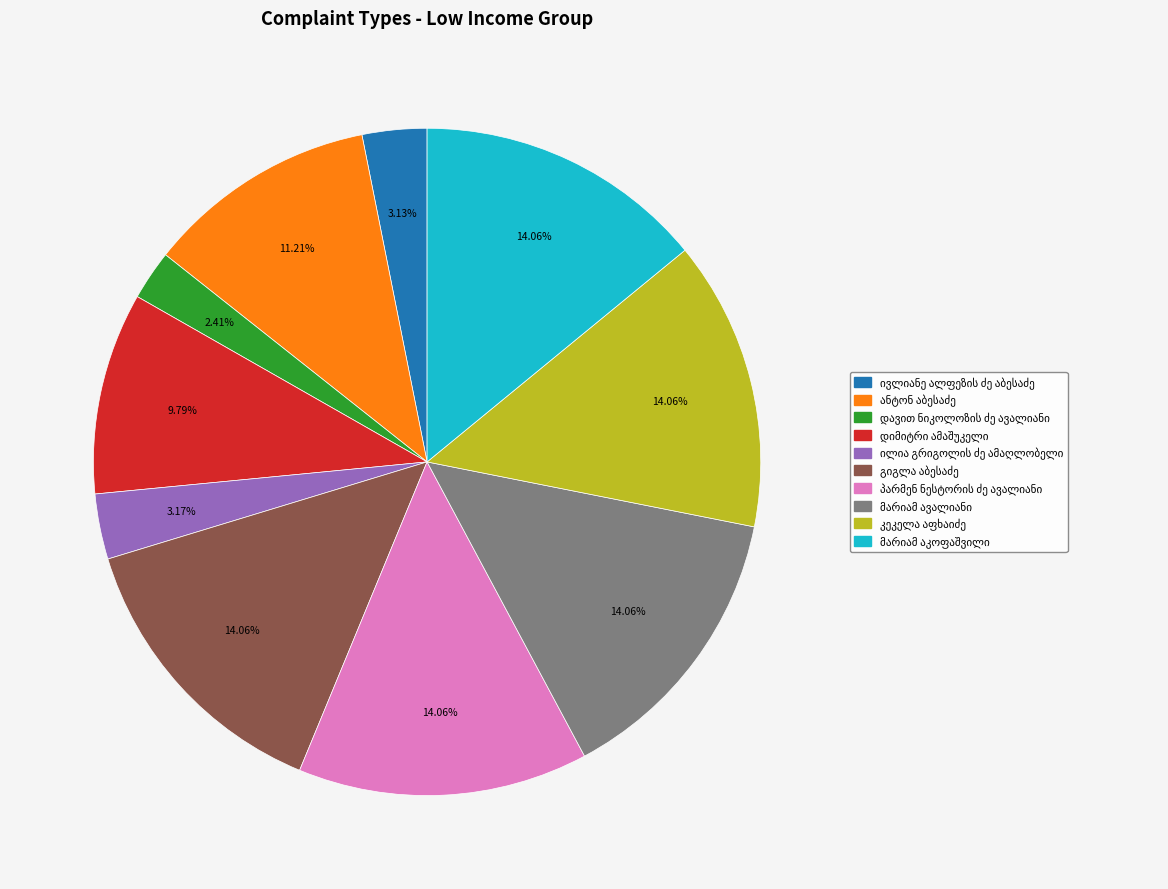

Count the number of slices in the pie.

10